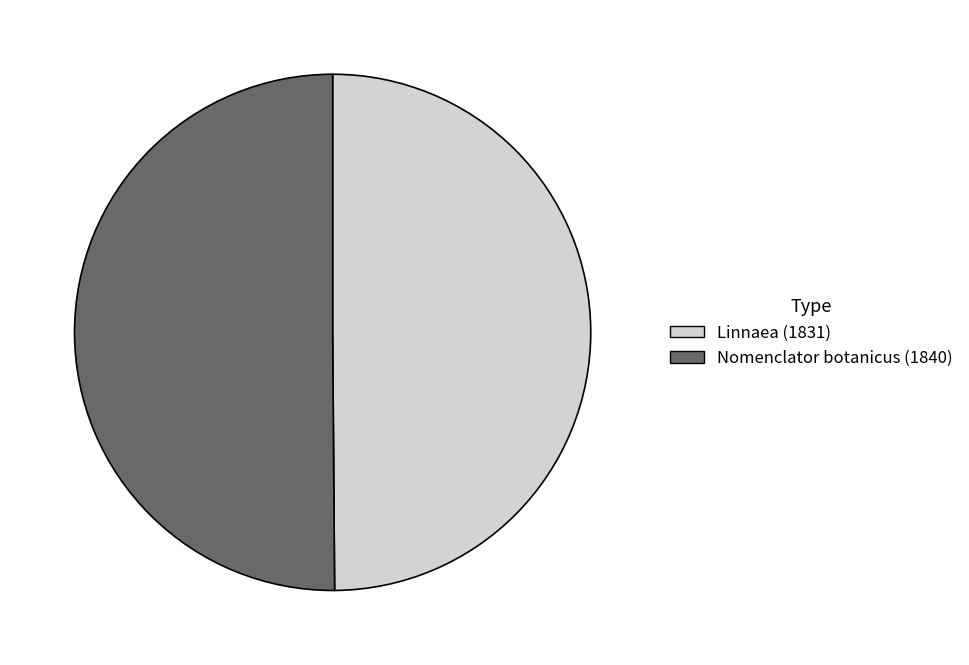

True or false: Nomenclator botanicus (1840) accounts for 40% of the total.

False